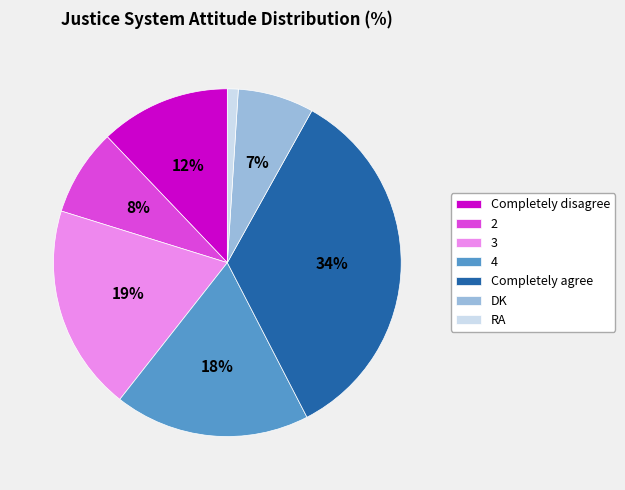

Rank the categories by value from highest to lowest.

Completely agree, 3, 4, Completely disagree, 2, DK, RA